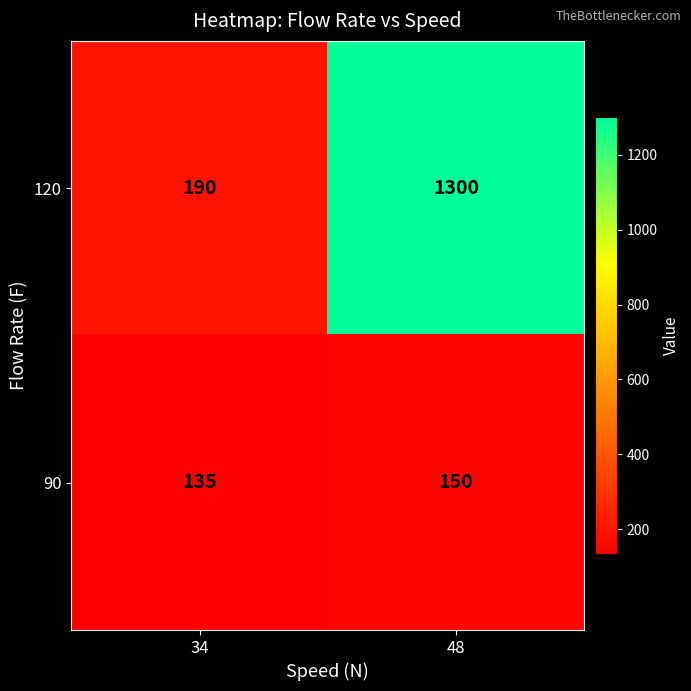

Which series has the widest spread of values?

120